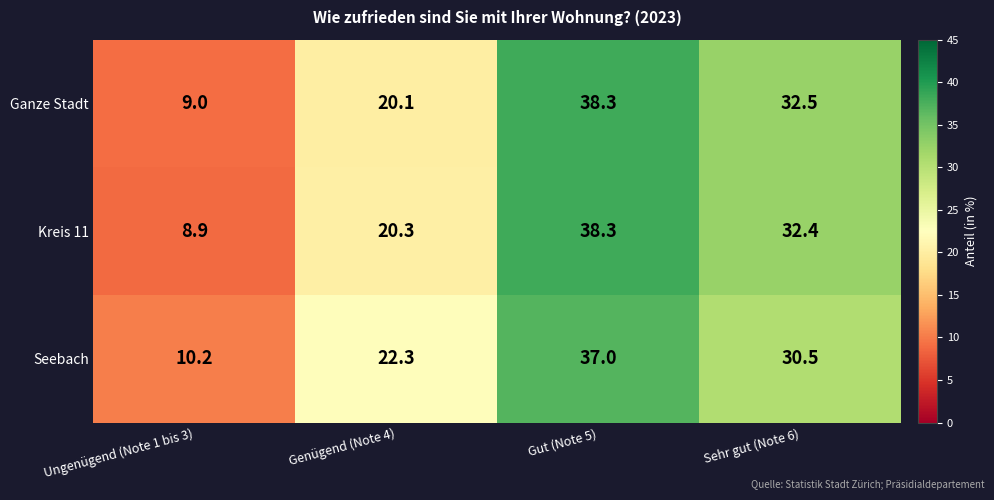

What is the difference between the highest and lowest values at Genügend (Note 4)?

2.2